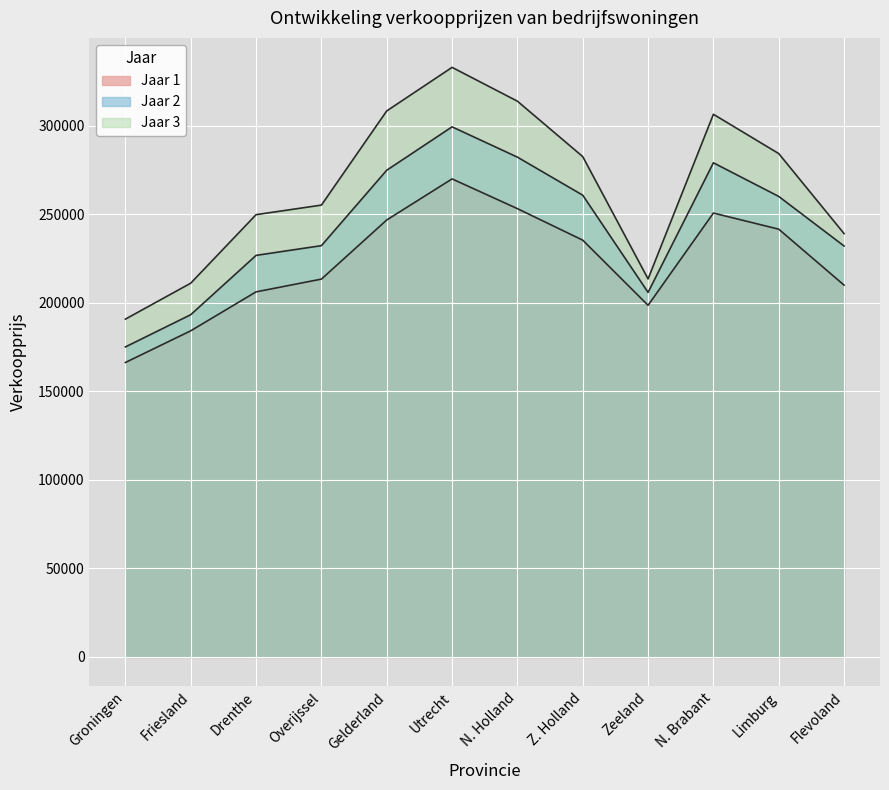

In Jaar 3, how many points are higher than both neighbors (excluding endpoints)?

2